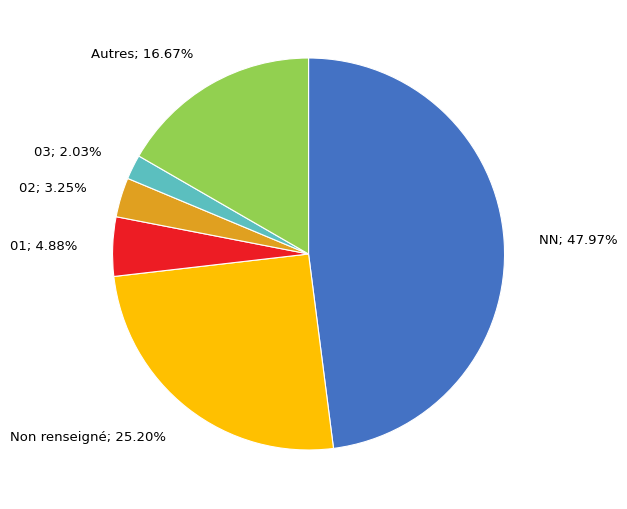

Rank the categories by value from lowest to highest.

03; 2.03%, 02; 3.25%, 01; 4.88%, Autres; 16.67%, Non renseigné; 25.20%, NN; 47.97%